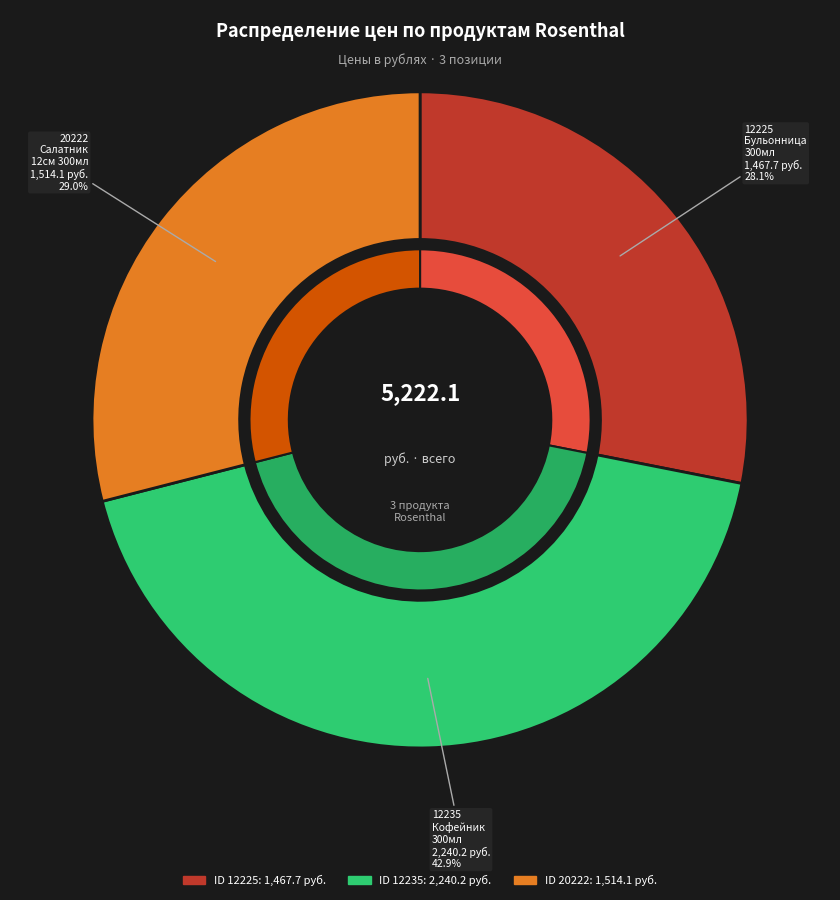

True or false: 20222
Салатник
12см 300мл accounts for 29% of the total.

True